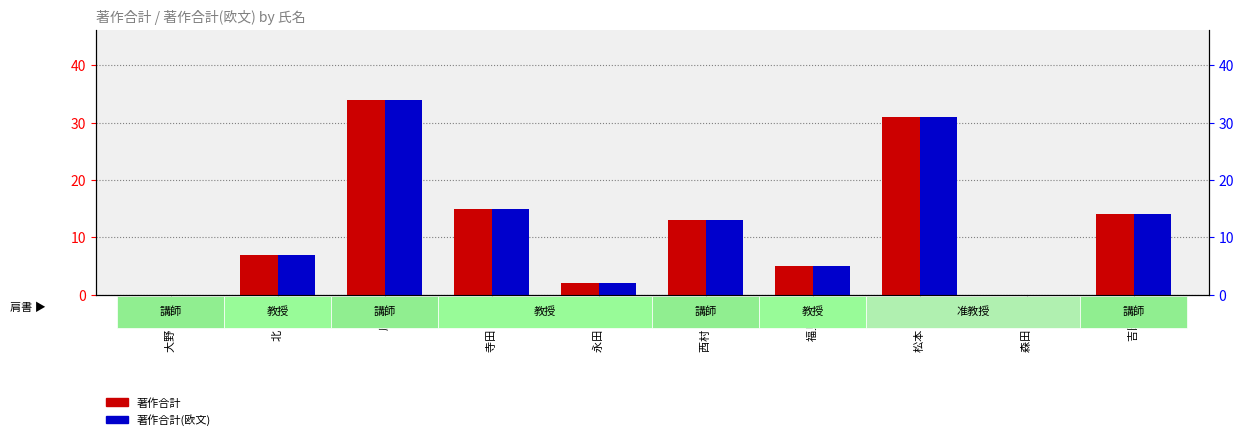

What is the total value across all series at 福見 稔?

10